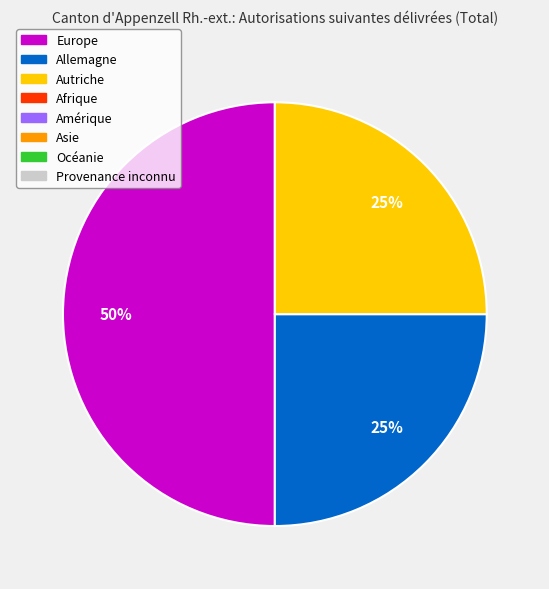

Count the number of slices in the pie.

3